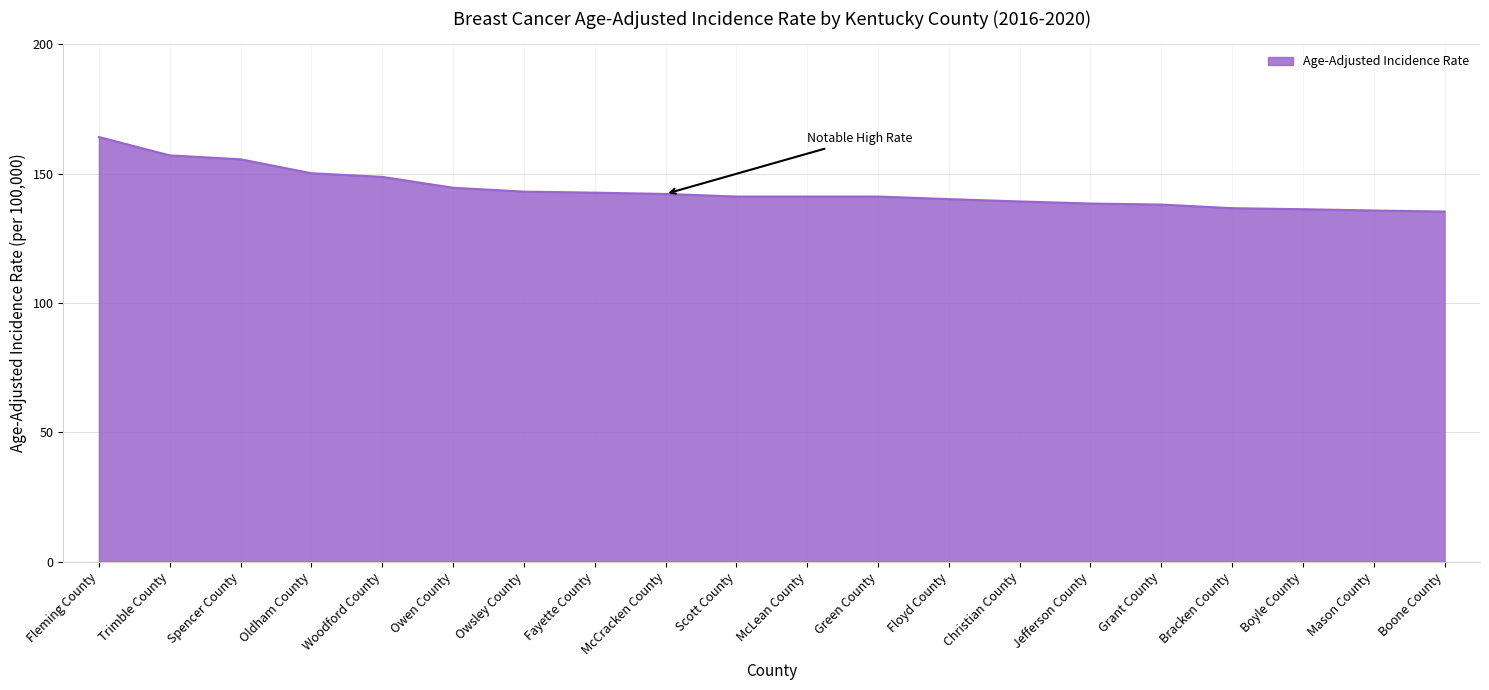

What is the difference between the maximum and minimum values?

28.8